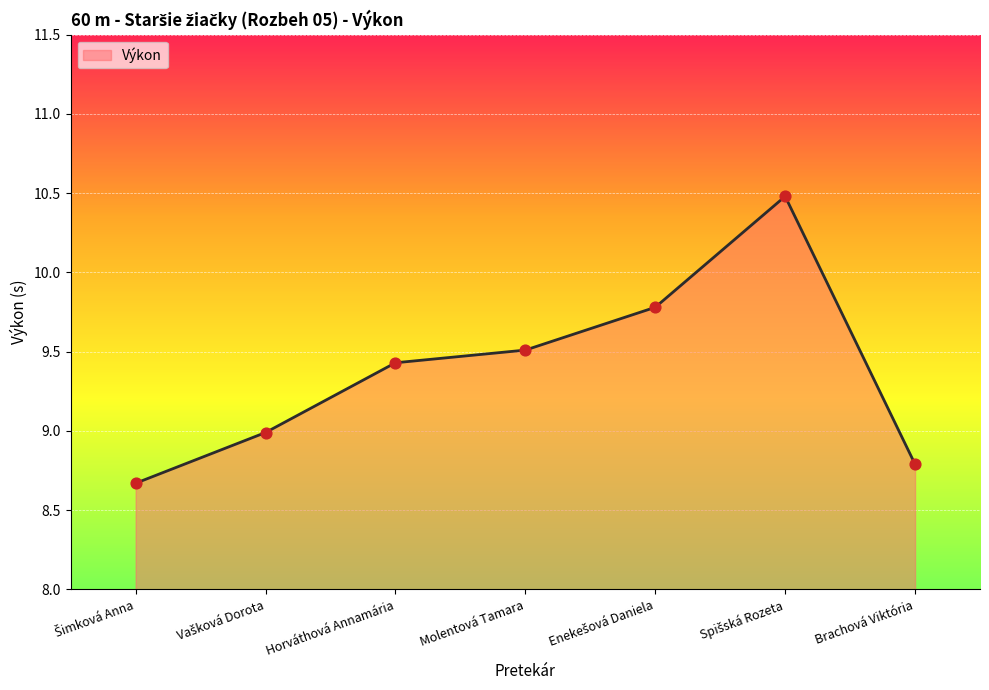

True or false: there are more than 2 points higher than both neighbors.

False